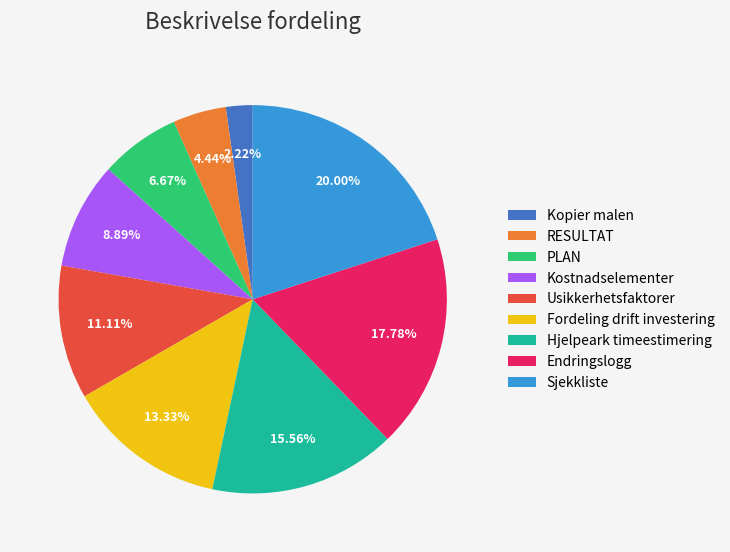

What is the smallest slice in the pie chart?

Kopier malen